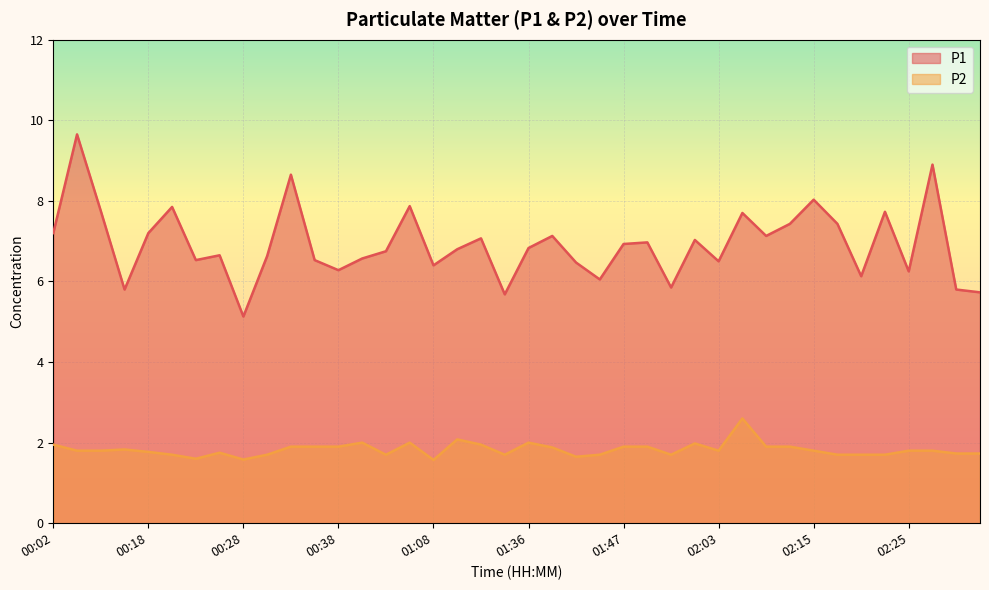

The value of P1 at 00:23 is 6.5. True or false?

True